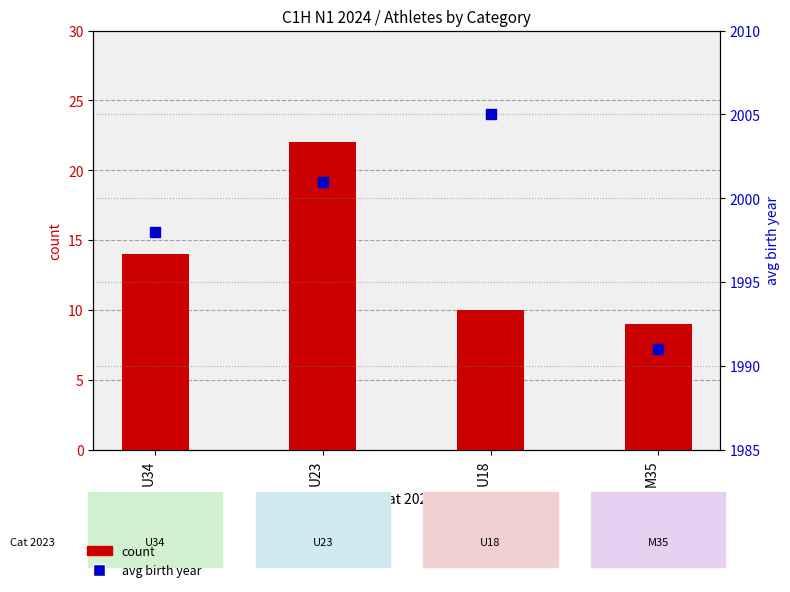

At which category is the sum across all series the highest?

U23